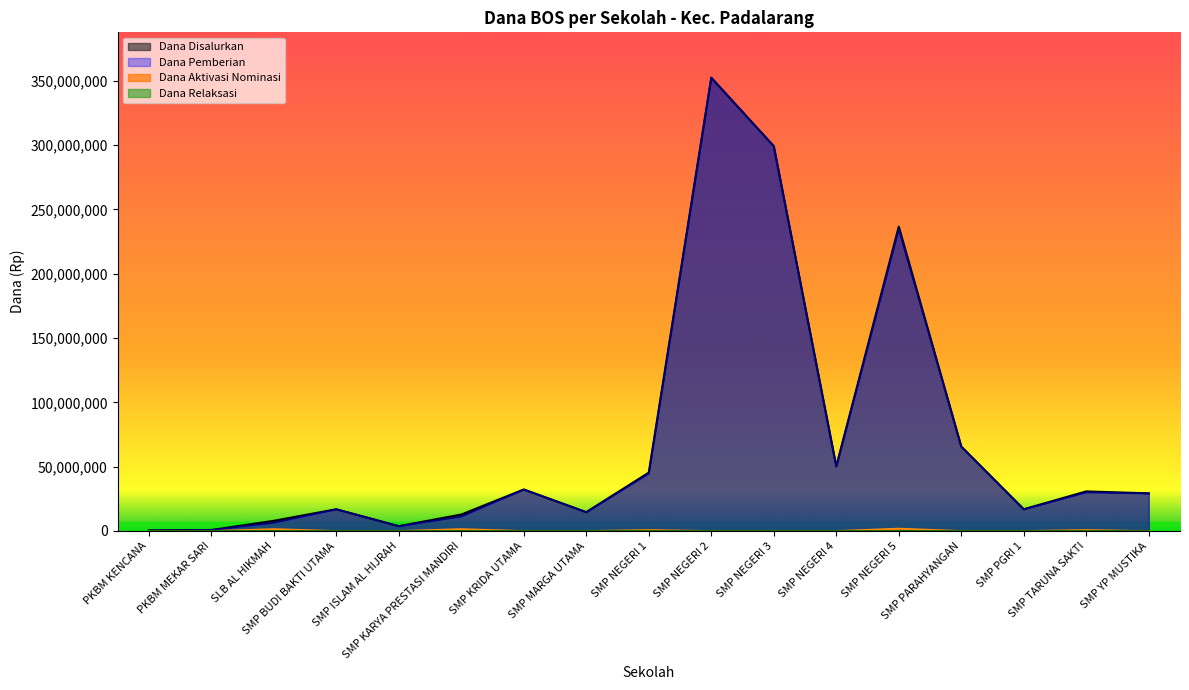

Which series has the widest spread of values?

Dana Disalurkan